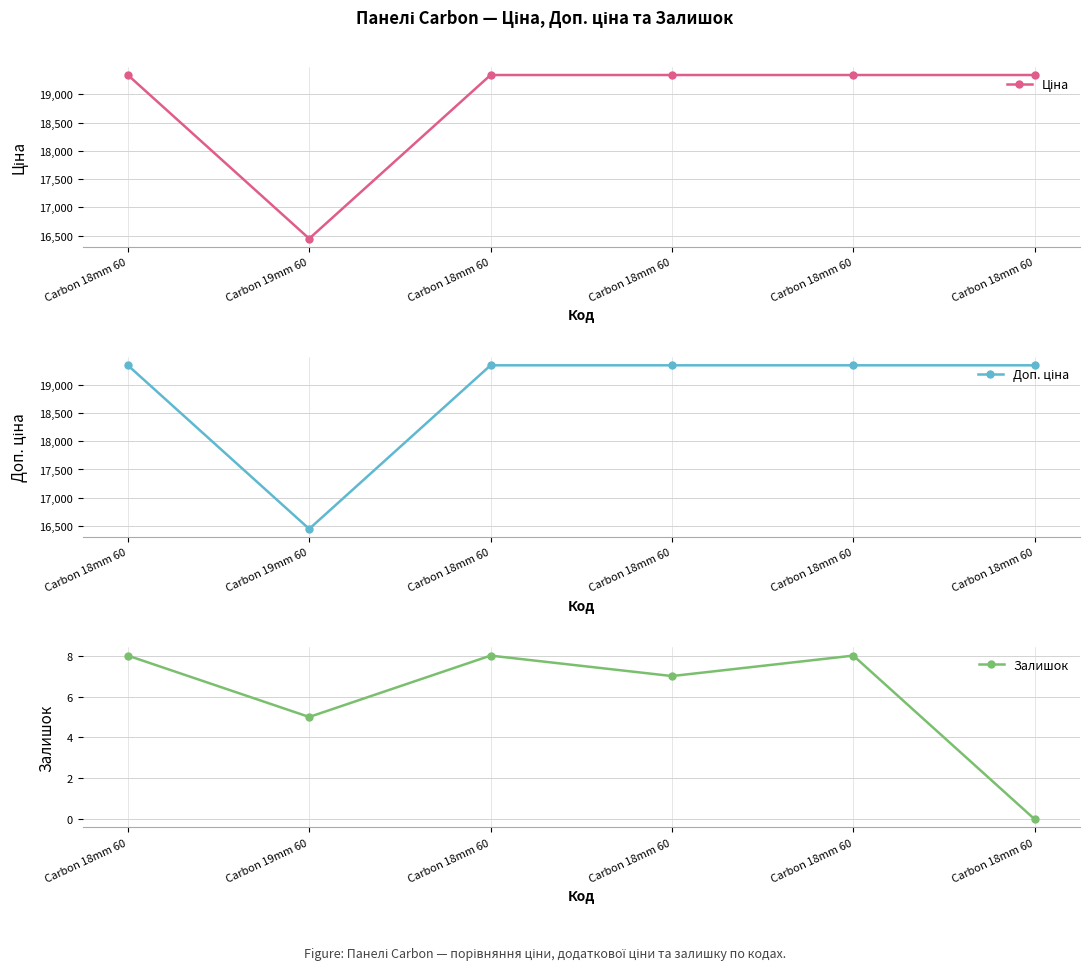

At which category does Доп. ціна reach its first local valley?

Carbon 19mm 60